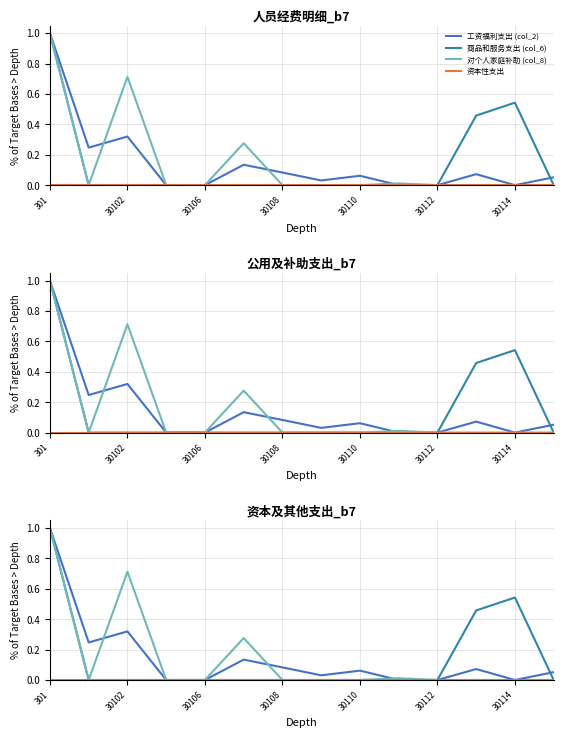

Is it true that 对个人家庭补助 (col_8) equals 0.4 at 30114?

False